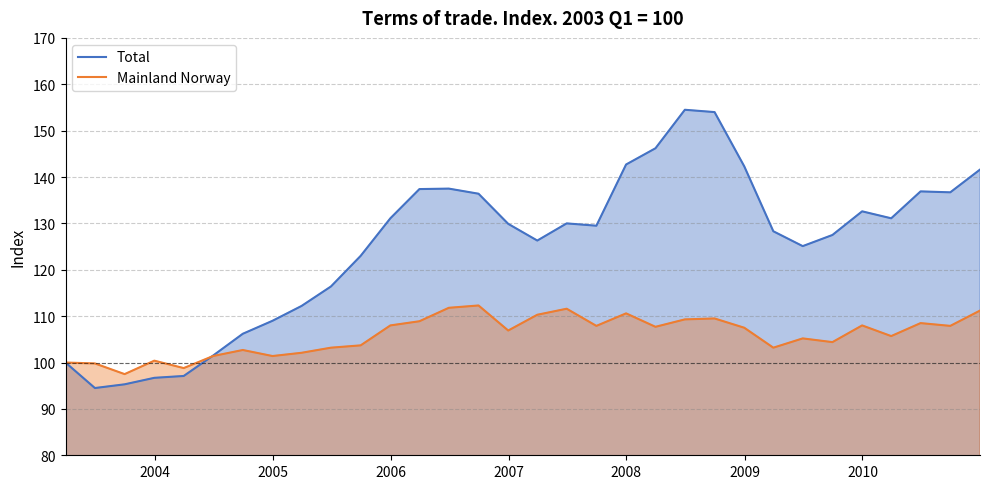

Which series has the widest spread of values?

Total